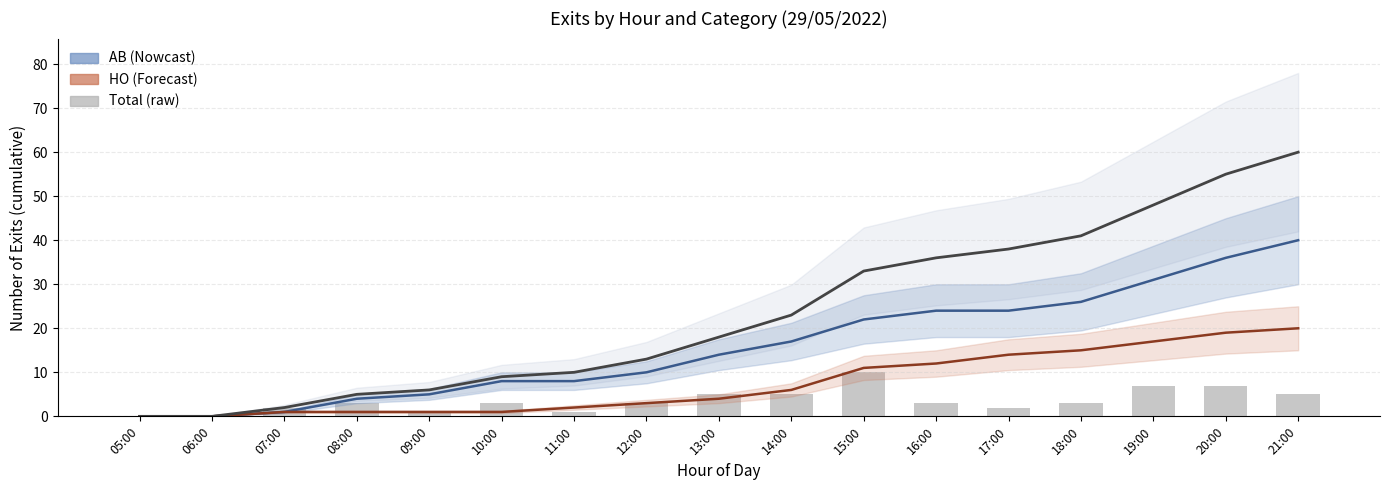

Which series has the largest range (max minus min)?

Total cumulative